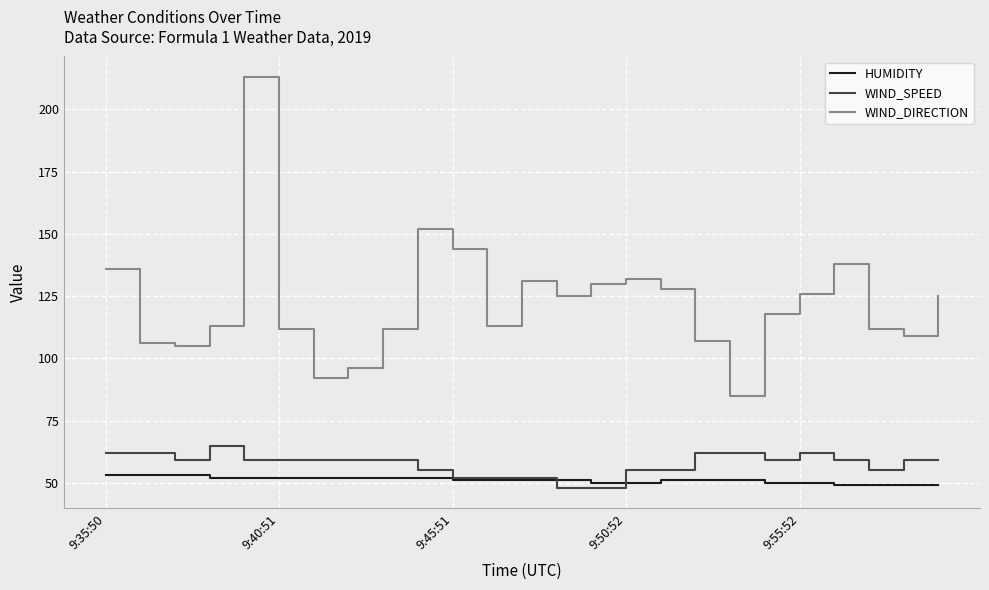

Which series has the widest spread of values?

WIND_DIRECTION